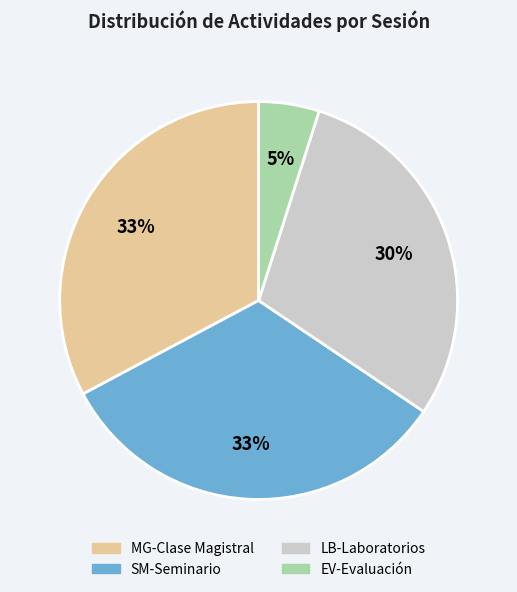

What is the smallest slice in the pie chart?

EV-Evaluación